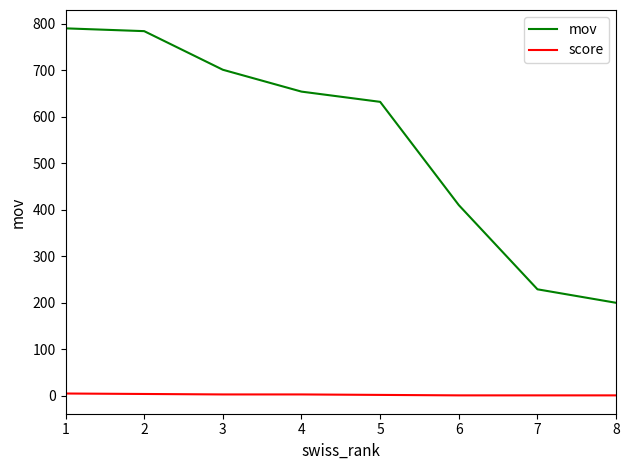

Which series has the largest total across all categories?

mov